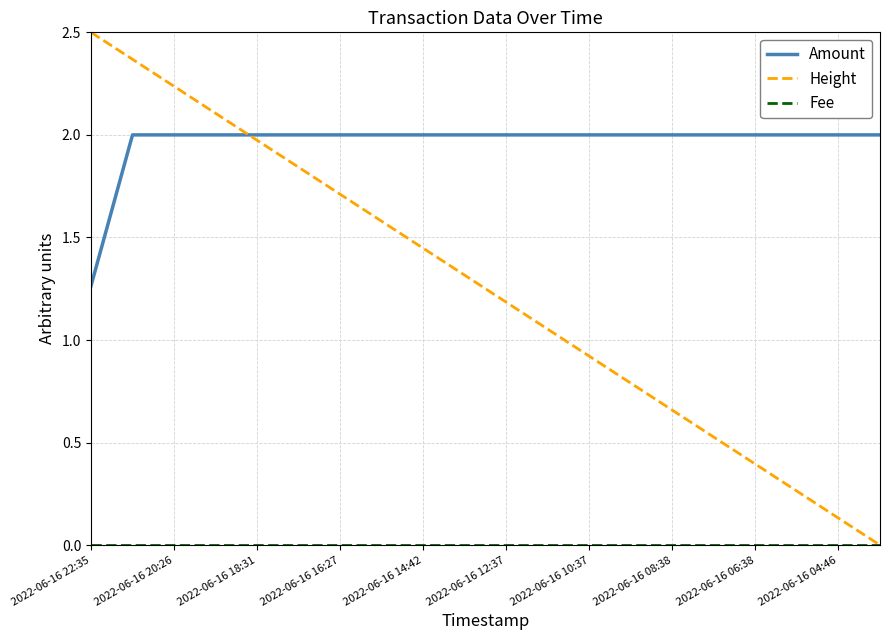

Is this an area chart (filled region under the line)?

No